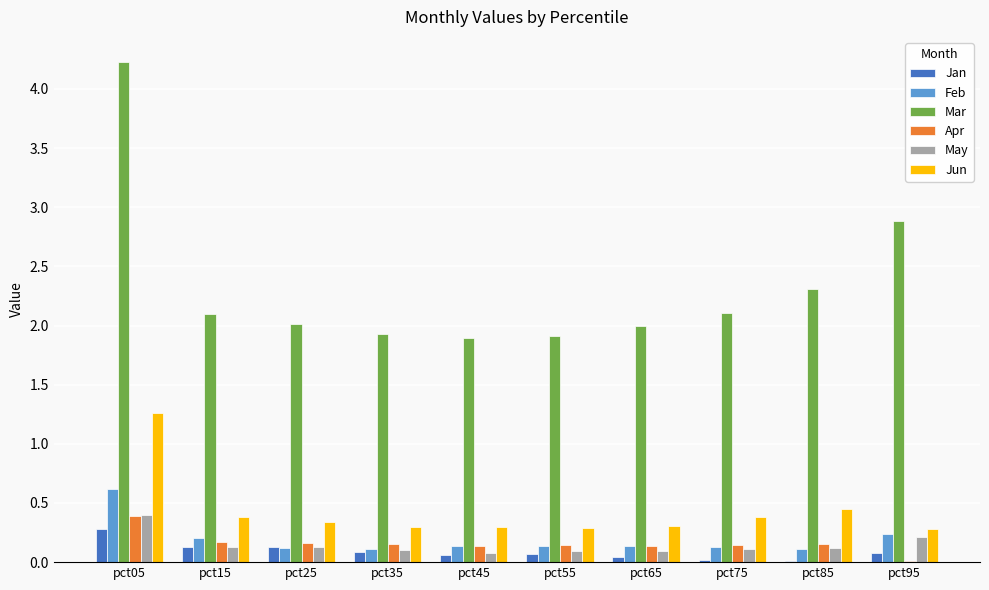

Which series has the largest total across all categories?

Mar